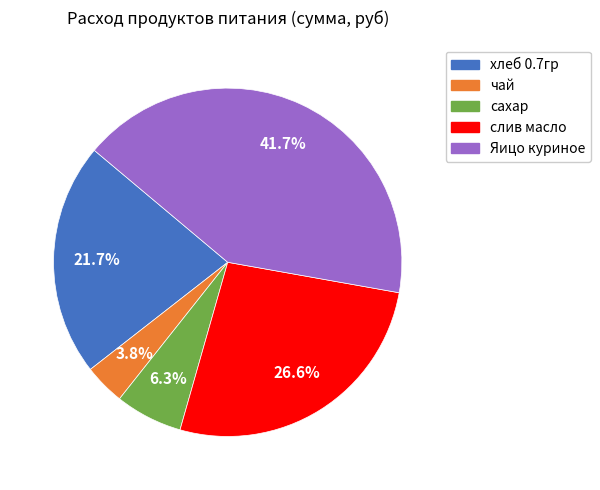

Is there a majority slice in this chart?

No